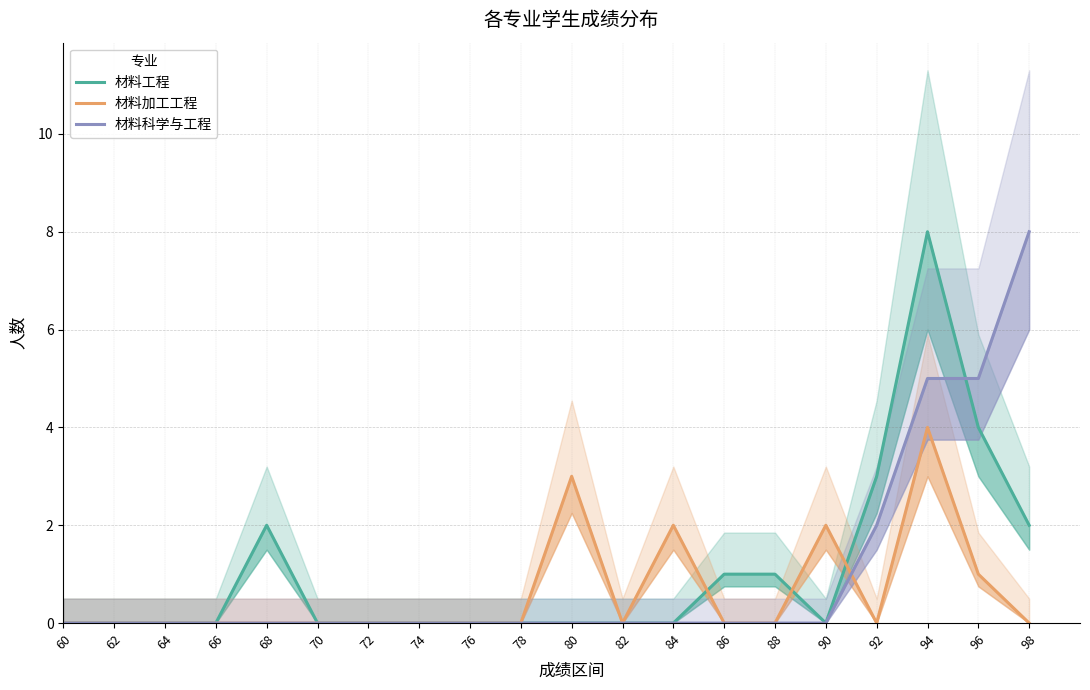

What is the highest value of the 材料加工工程 series?

4